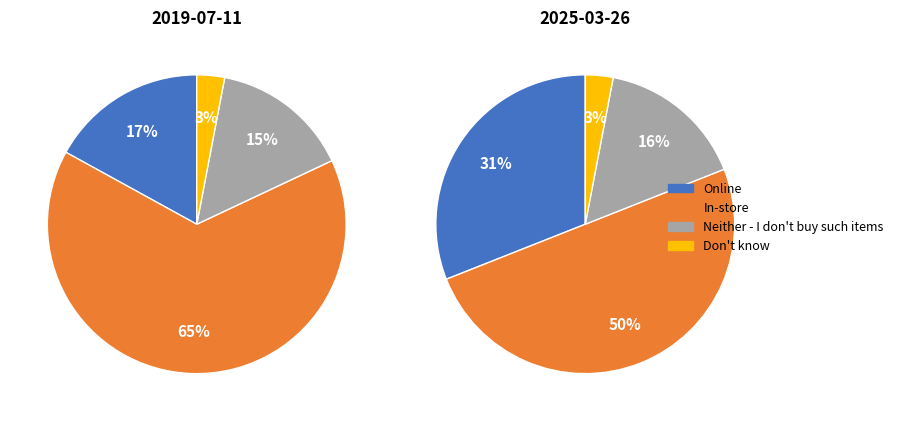

To the nearest percent, what is the difference between the largest and smallest slice percentages?

47%